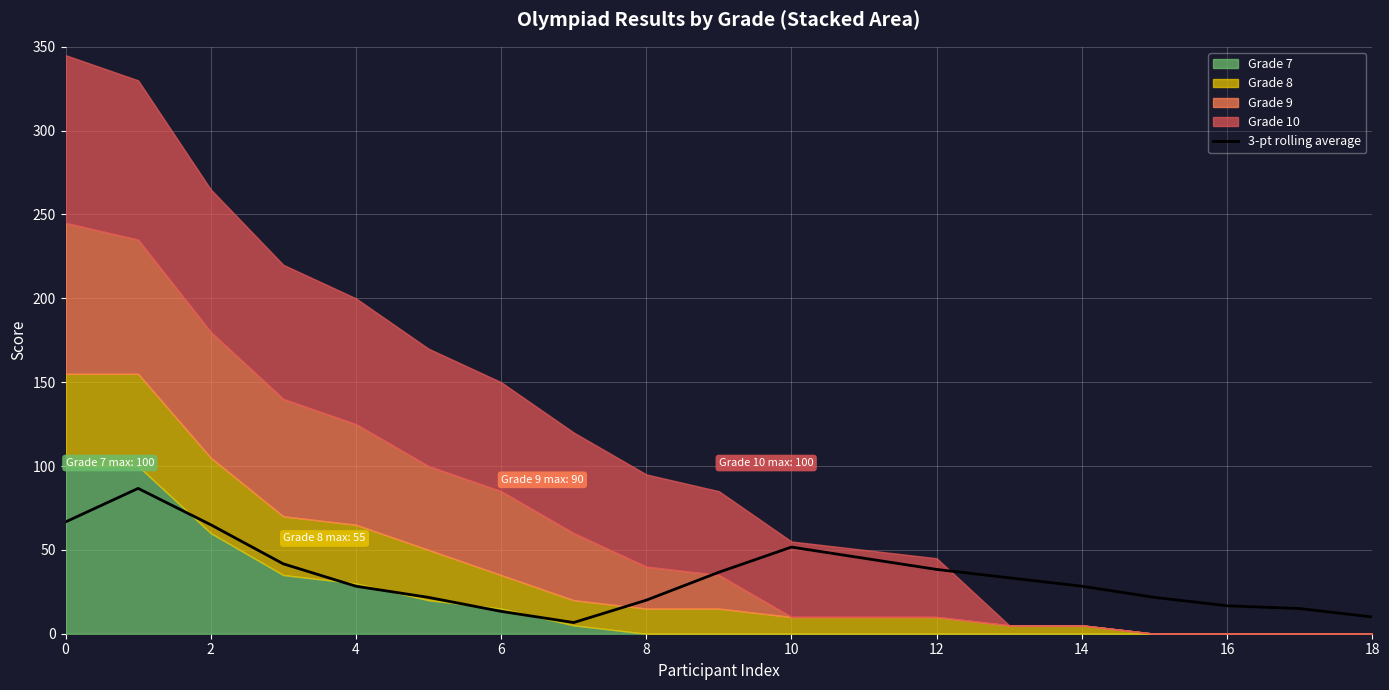

True or false: 3-pt rolling average has a value of 66.7 at 0.

True